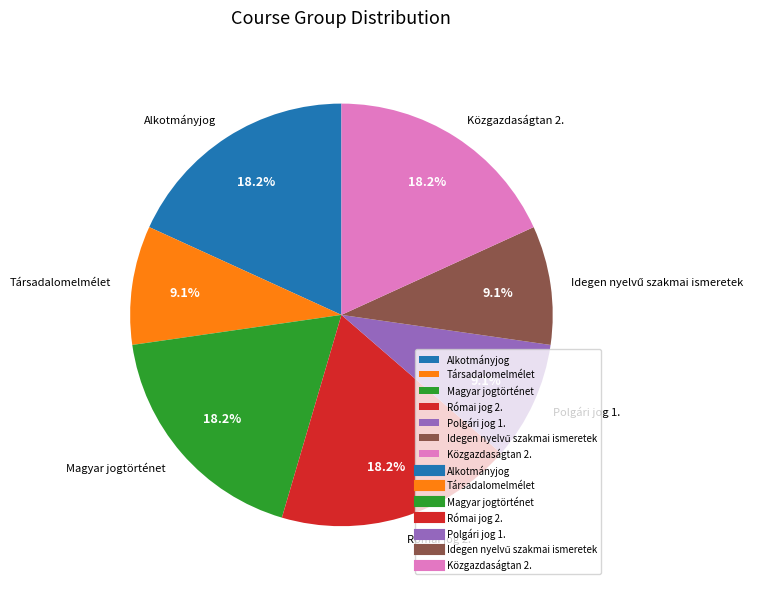

Approximately how many times larger is the value at Magyar jogtörténet compared to Polgári jog 1.?

2.0